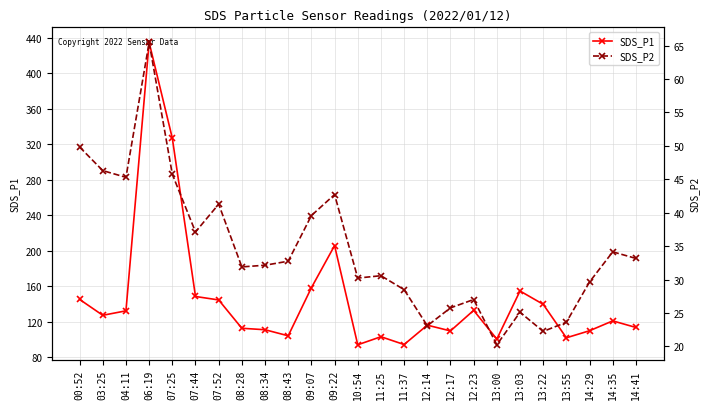

What is the difference between the maximum and minimum values in the SDS_P1 series?

340.6